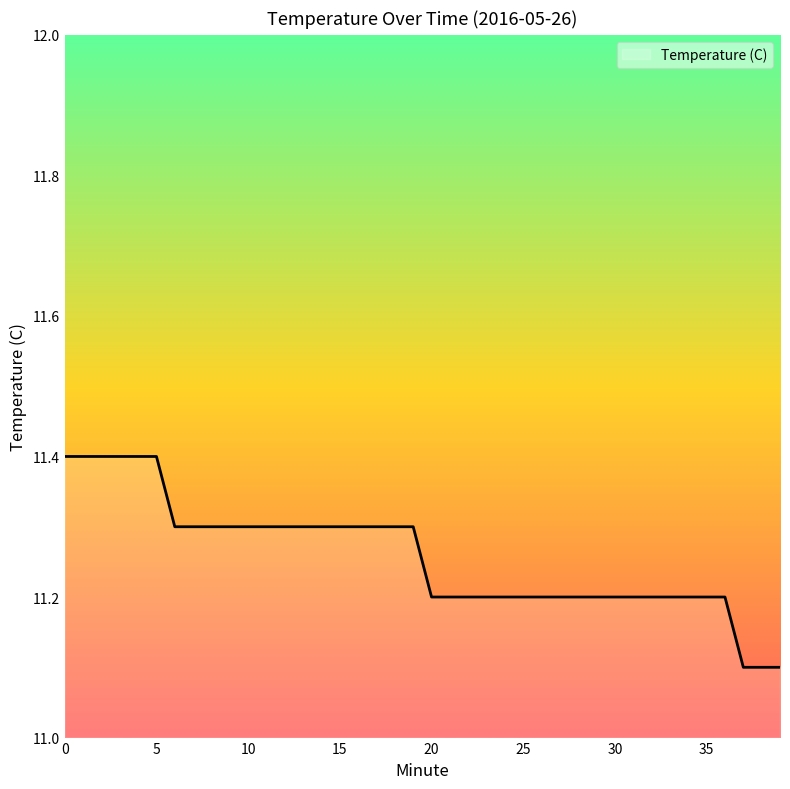

What is the minimum value shown in the chart?

11.1